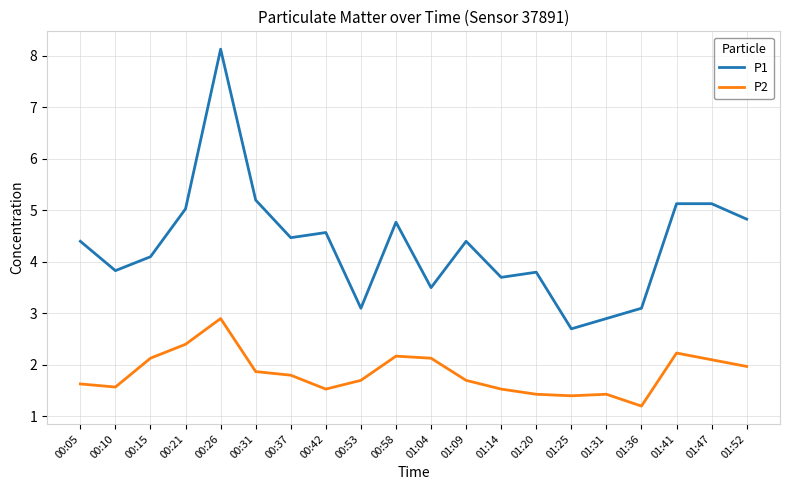

At how many categories does at least one series exceed 2?

20